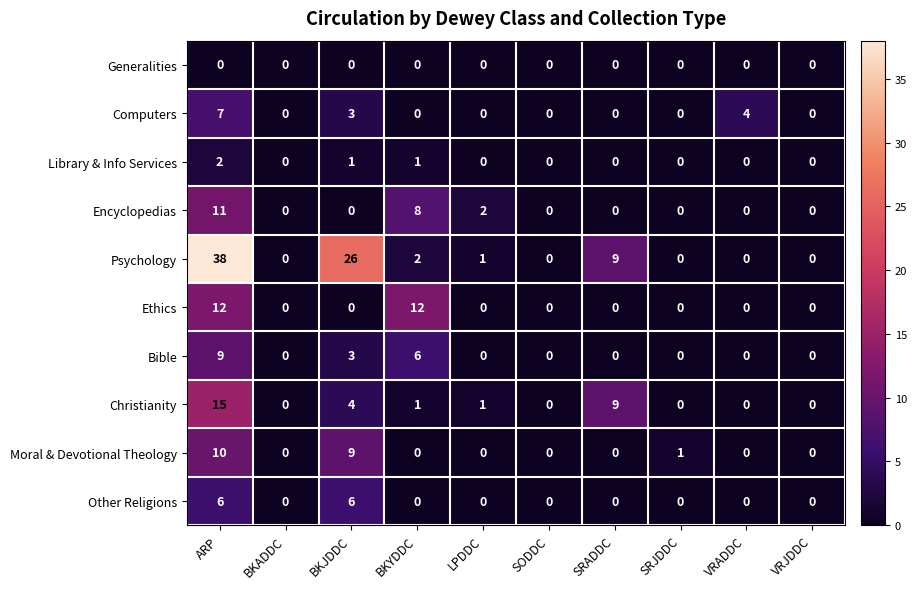

What is the total value across all series at BKJDDC?

52